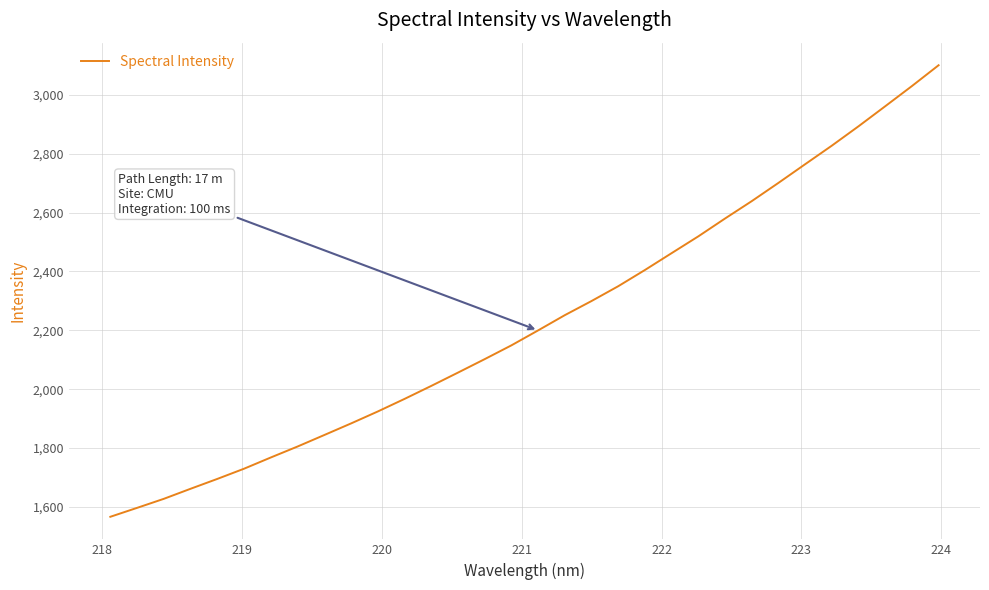

What is the maximum value shown in the chart?

3100.7